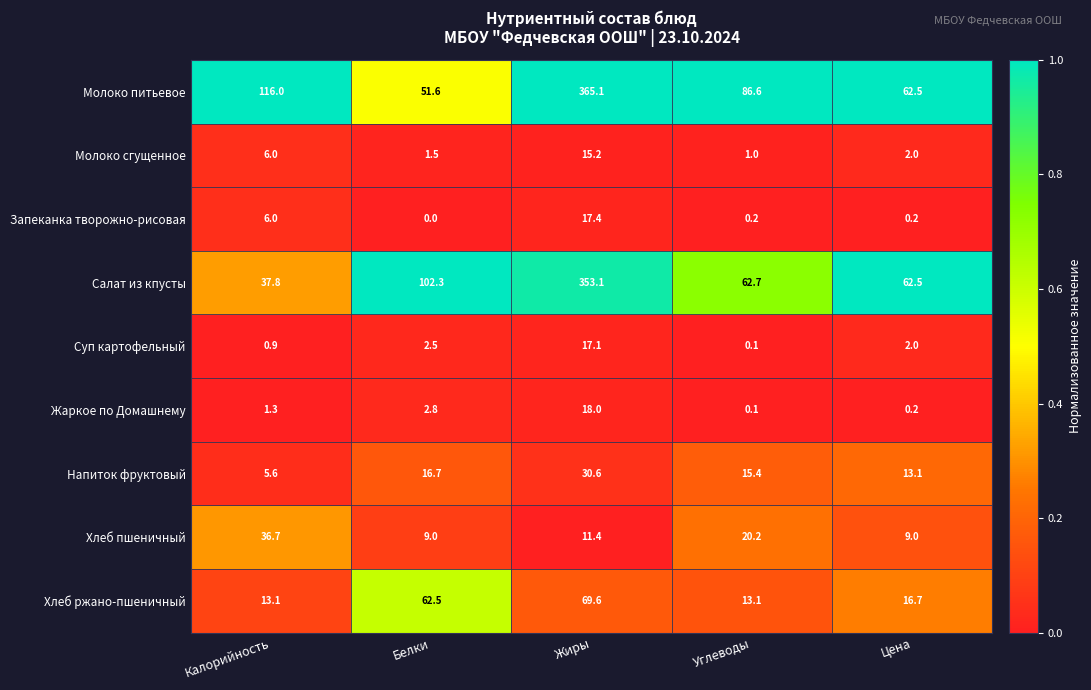

Rank the series at Жиры from lowest to highest value.

Хлеб пшеничный, Молоко сгущенное, Суп картофельный, Запеканка творожно-рисовая, Жаркое по Домашнему, Напиток фруктовый, Хлеб ржано-пшеничный, Салат из кпусты, Молоко питьевое